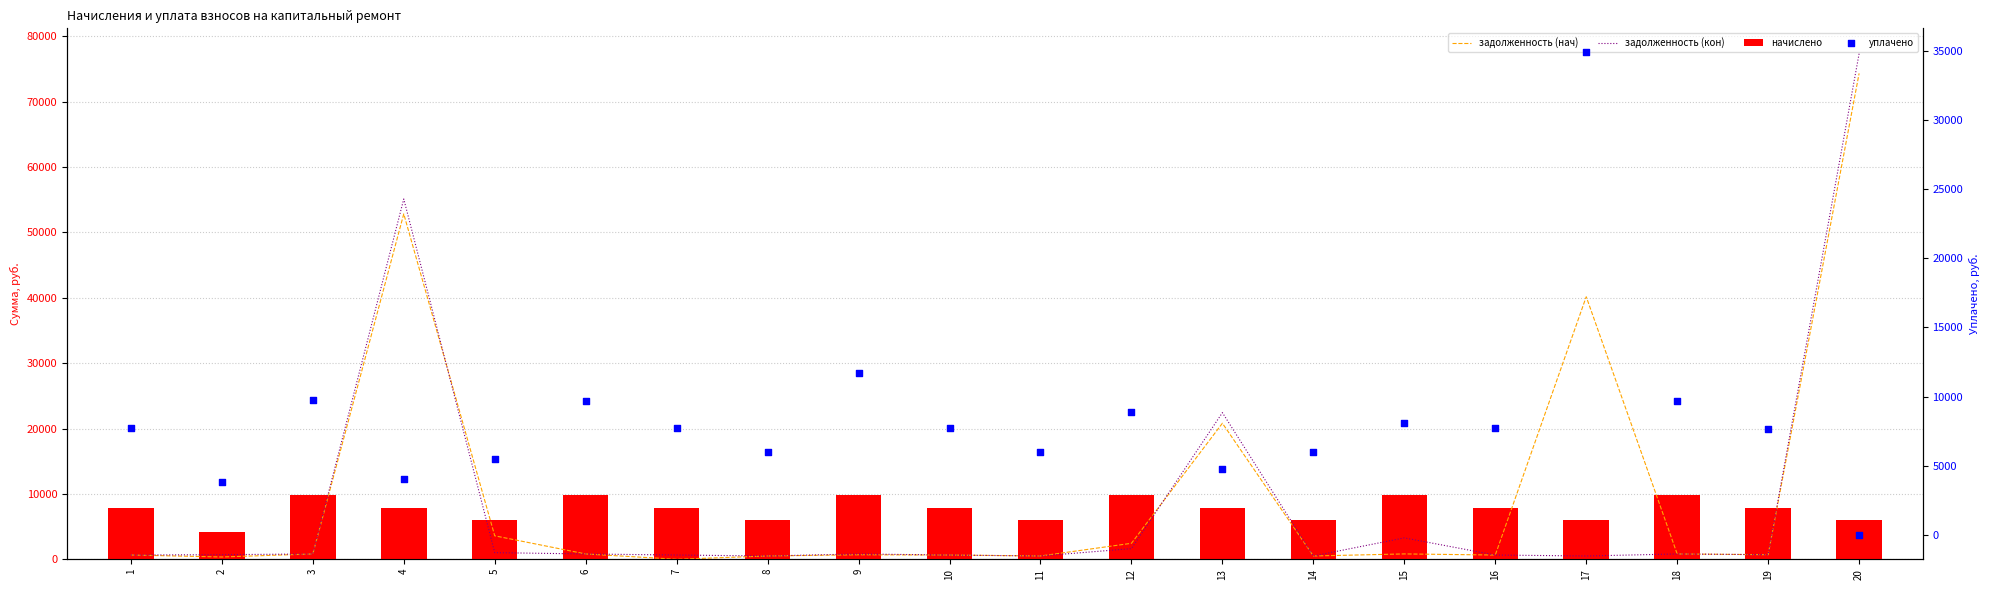

Which series has the largest Y range (max minus min)?

задолженность (кон)